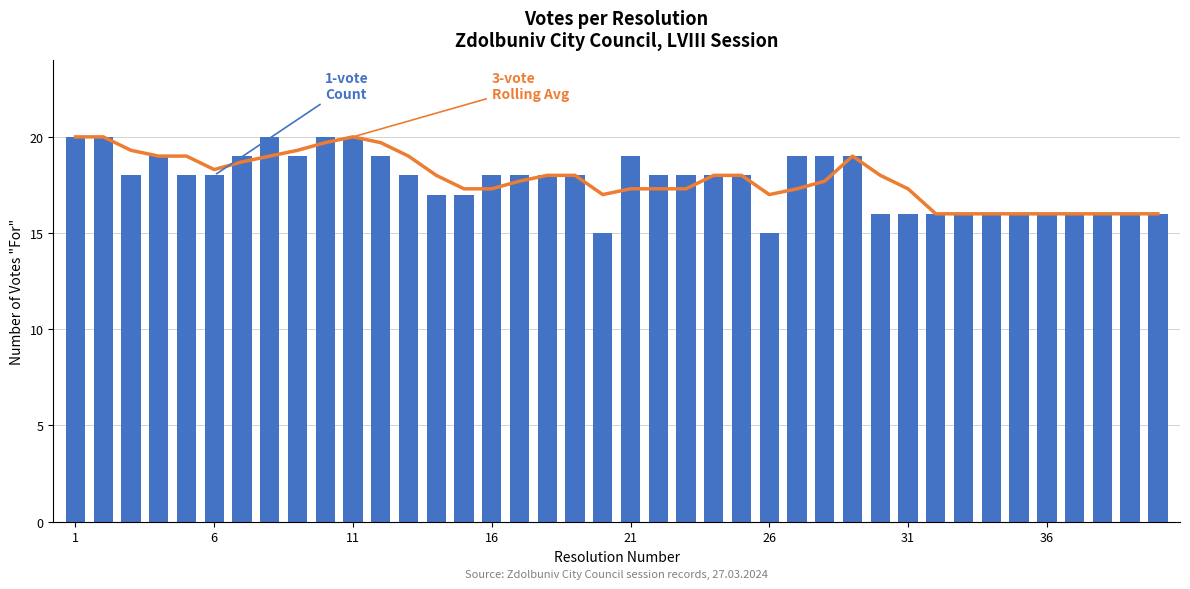

Where does the 1-vote Count series first go above 18?

1